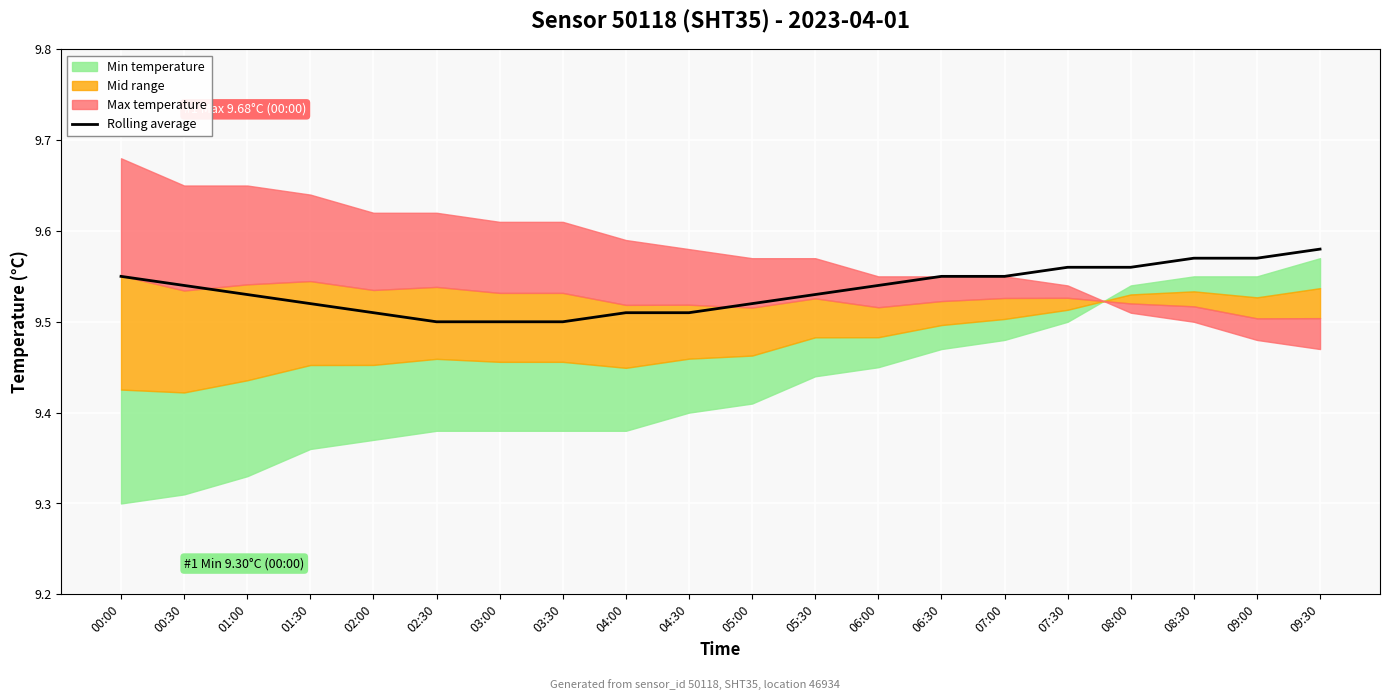

The Rolling average series shows 13.3 at 03:00. True or false?

False